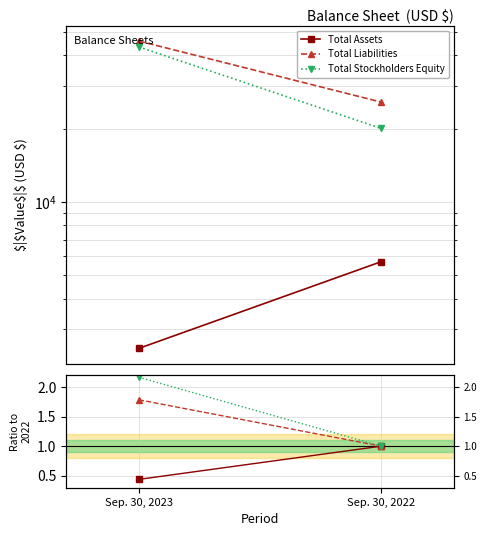

How many lines are shown in the chart?

3